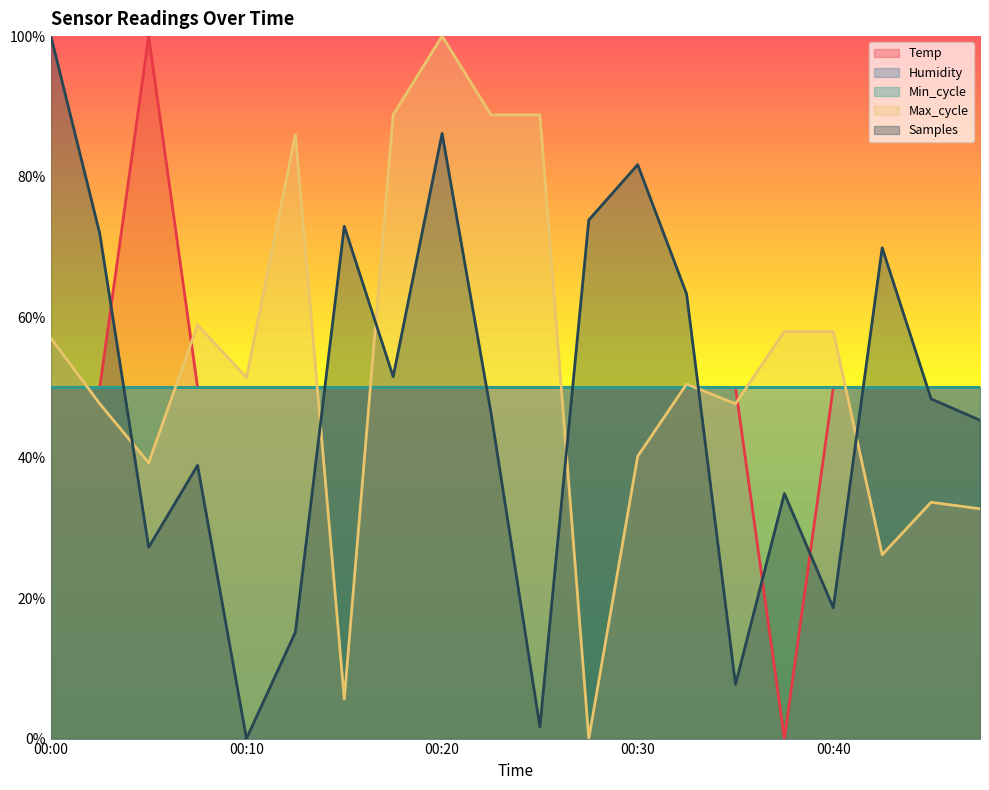

The Samples series shows 0.0 at 00:35. True or false?

False